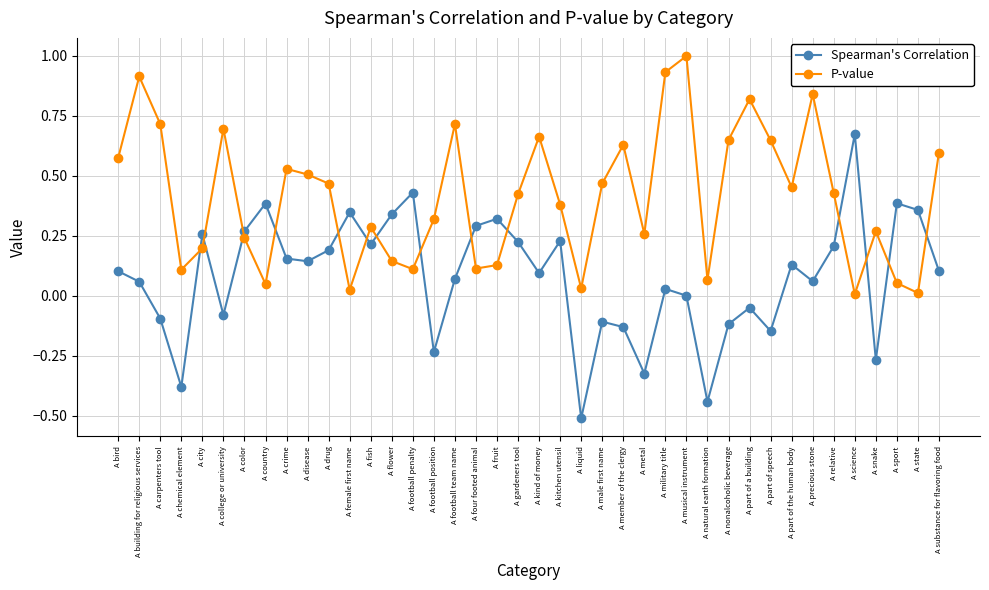

Where do Spearman's Correlation and P-value first cross each other?

A chemical element and A city